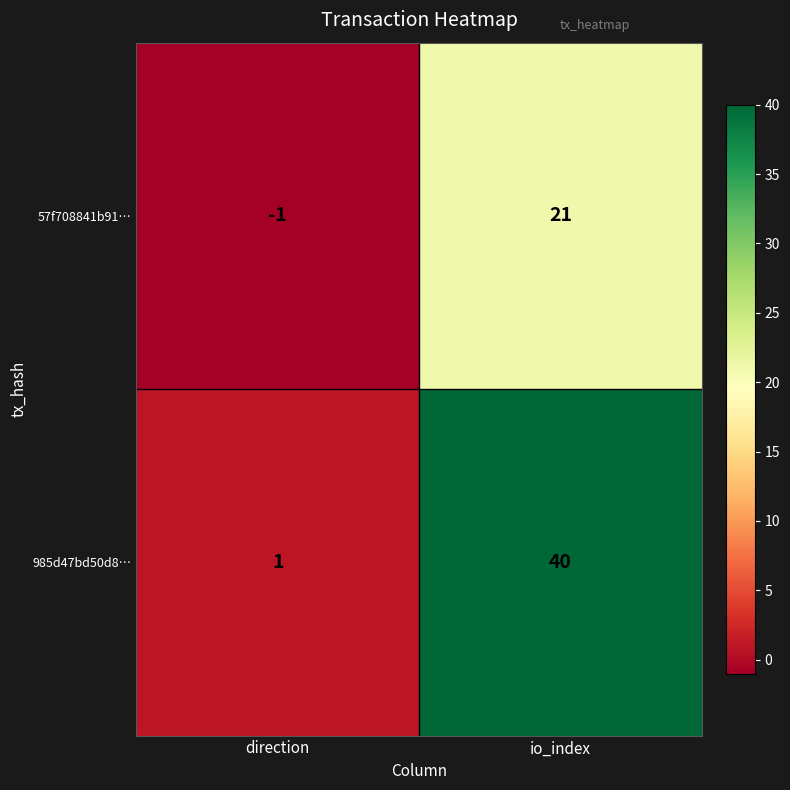

Which series has the widest spread of values?

985d47bd50d8…